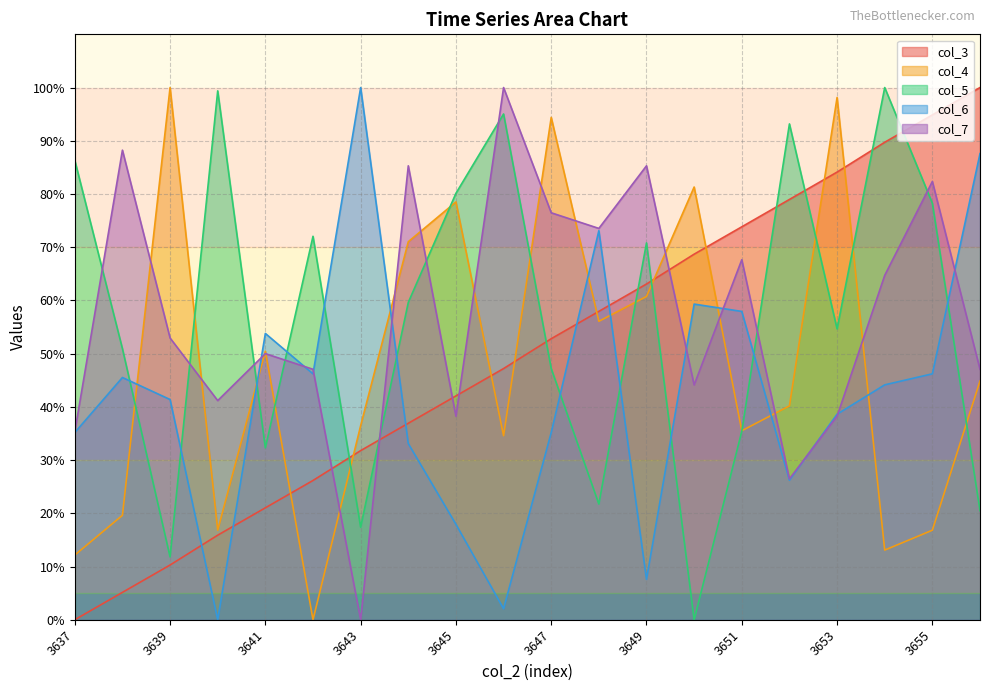

How many data points in col_5 are less than 59?

10